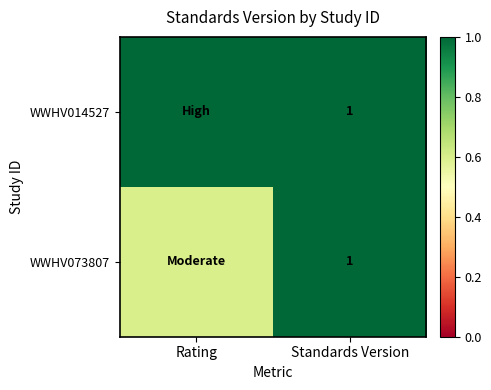

The value of WWHV014527 at Standards Version is 0.5. True or false?

False